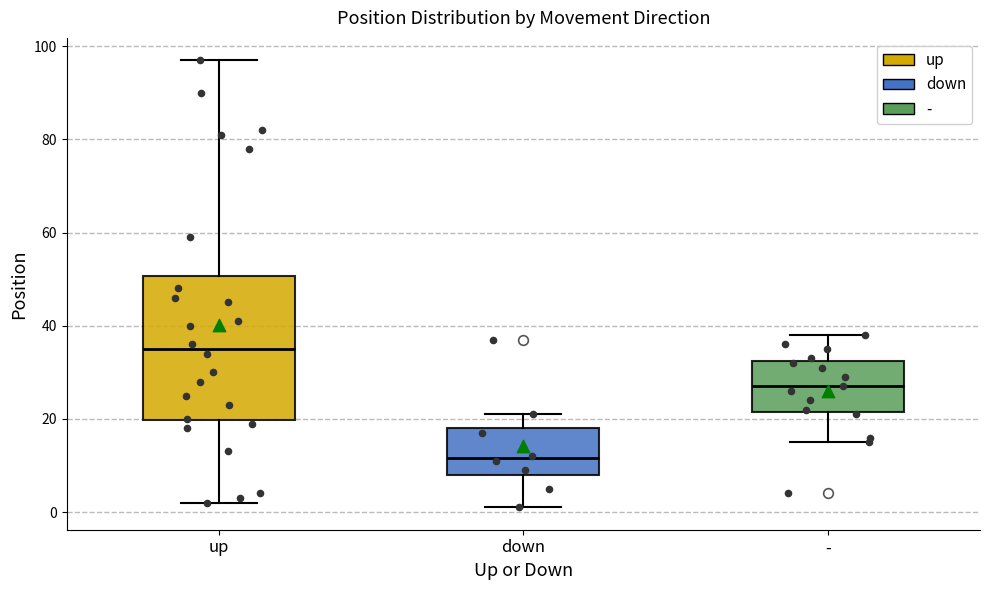

Reading left to right, transcribe this box plot: for each box, give where its median line is, the range the box spans, and where its two whiskers end, as read against the y-axis. The values are not printed on the chart, so give them approximately, as read against the axis.

up: median 36, box 20 to 50, whiskers 2 to 98
down: median 12, box 8 to 18, whiskers 2 to 22
-: median 28, box 22 to 32, whiskers 16 to 38